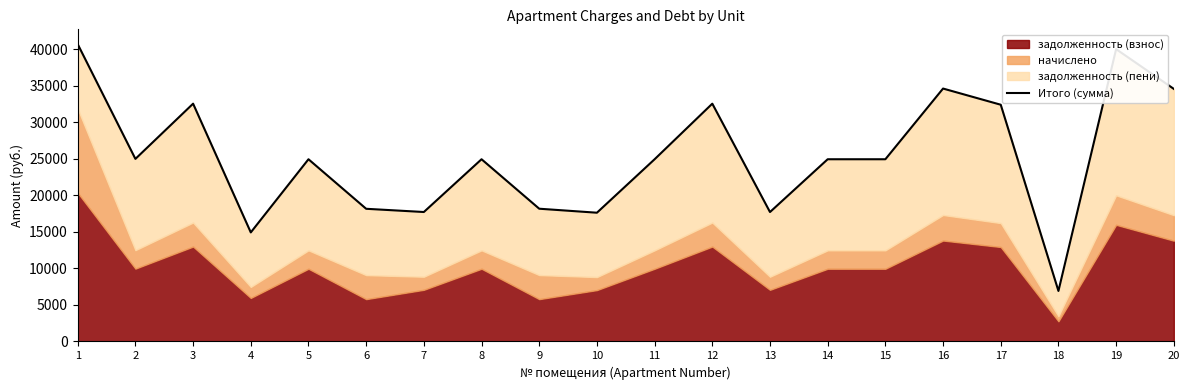

The chart shows a value of 24926.2 at 11. True or false?

True